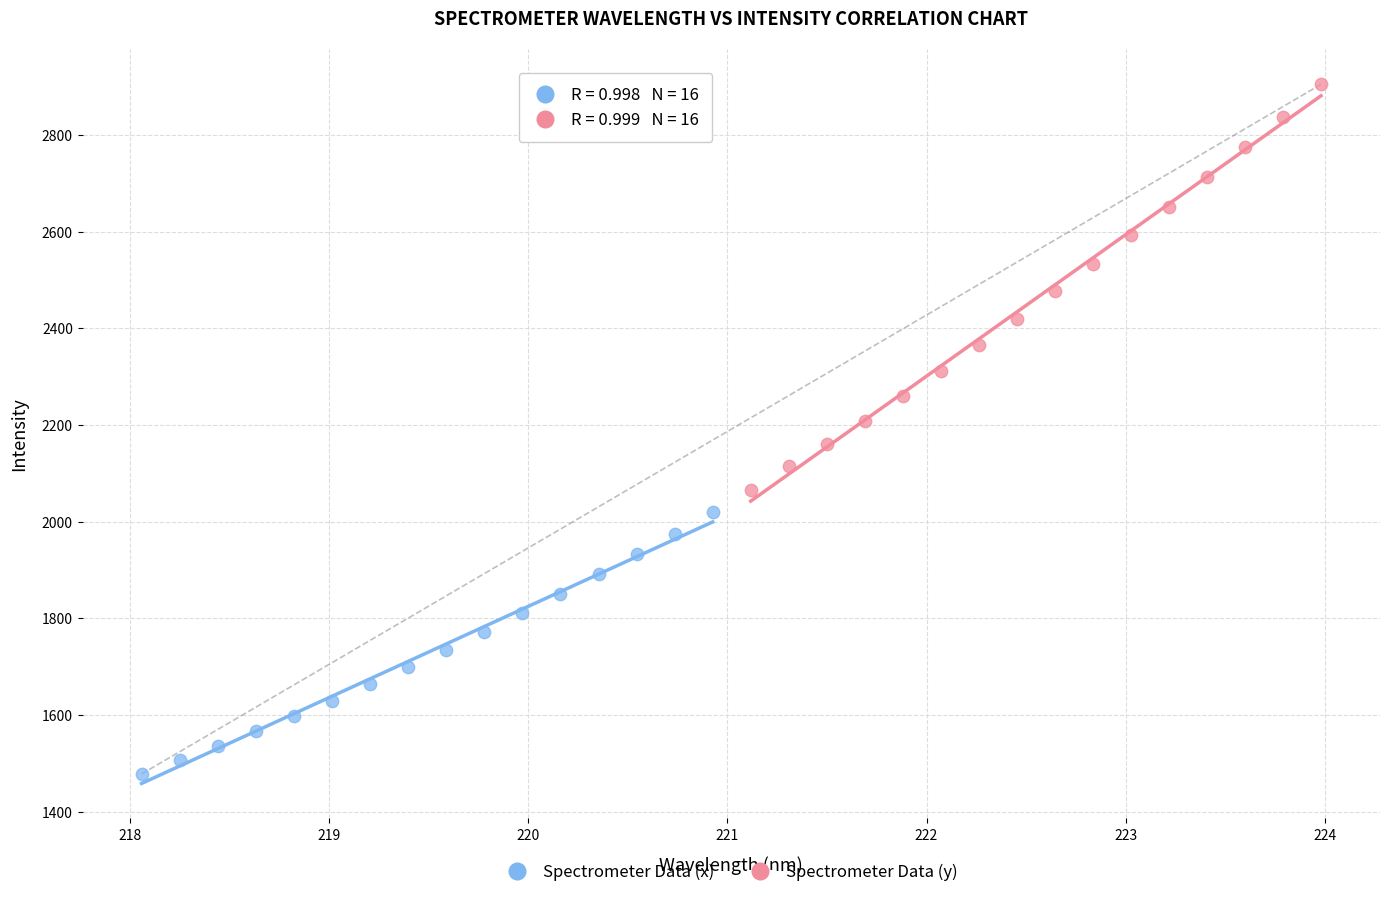

Which series contains the lowest Y value?

Spectrometer Data (x)